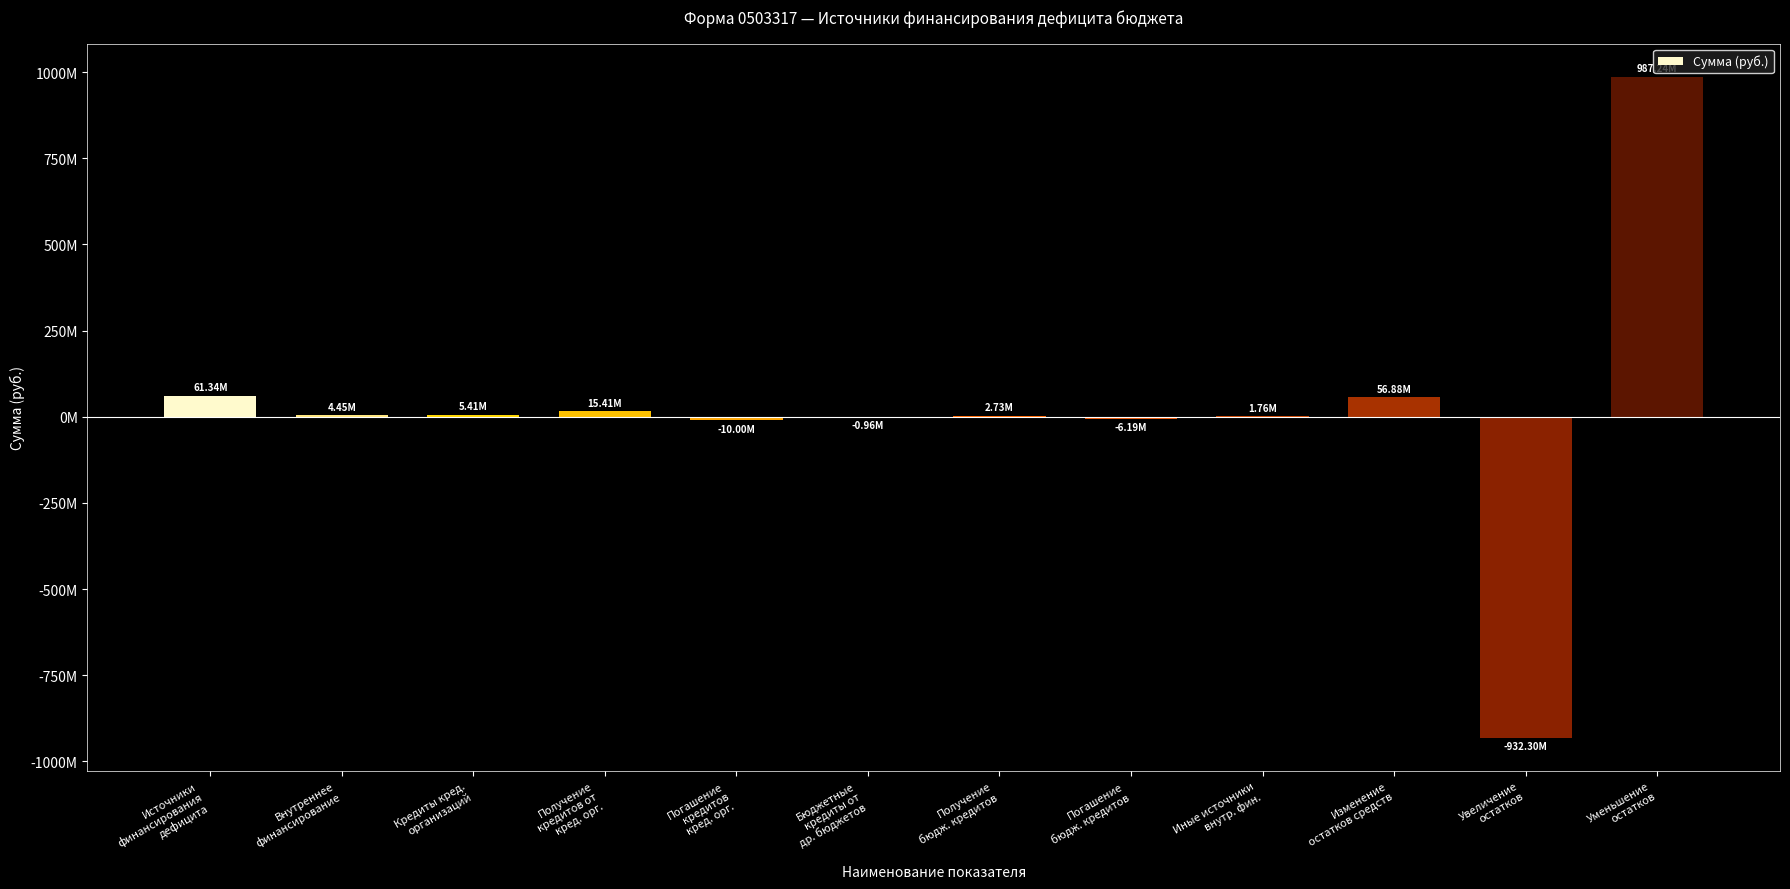

Read the value at Внутреннее
финансирование.

4453254.5